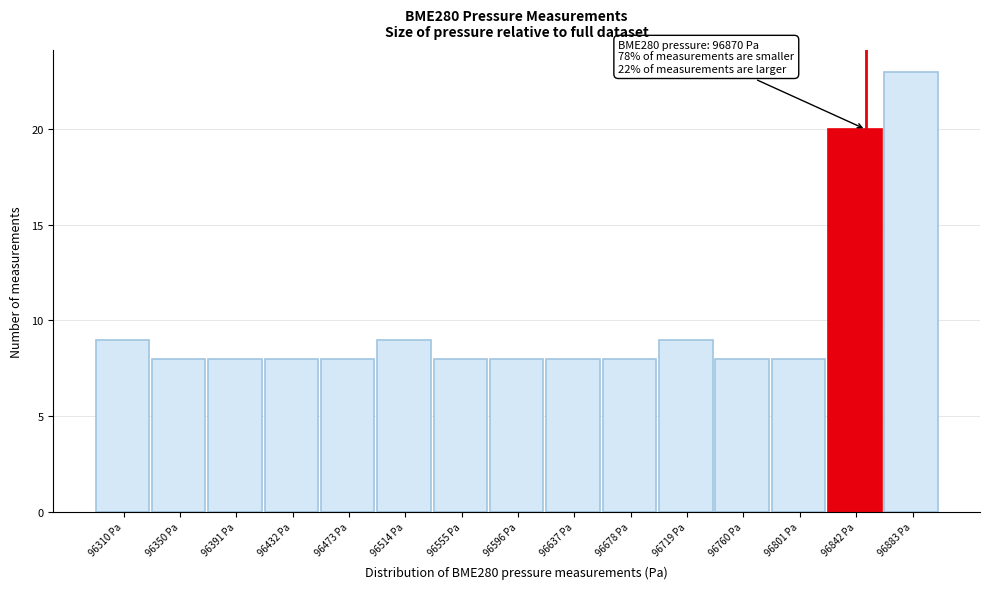

Reading right to left, what are all the values shown in this chart?

96883 Pa=23	96842 Pa=20	96801 Pa=8	96760 Pa=8	96719 Pa=9	96678 Pa=8	96637 Pa=8	96596 Pa=8	96555 Pa=8	96514 Pa=9	96473 Pa=8	96432 Pa=8	96391 Pa=8	96350 Pa=8	96310 Pa=9